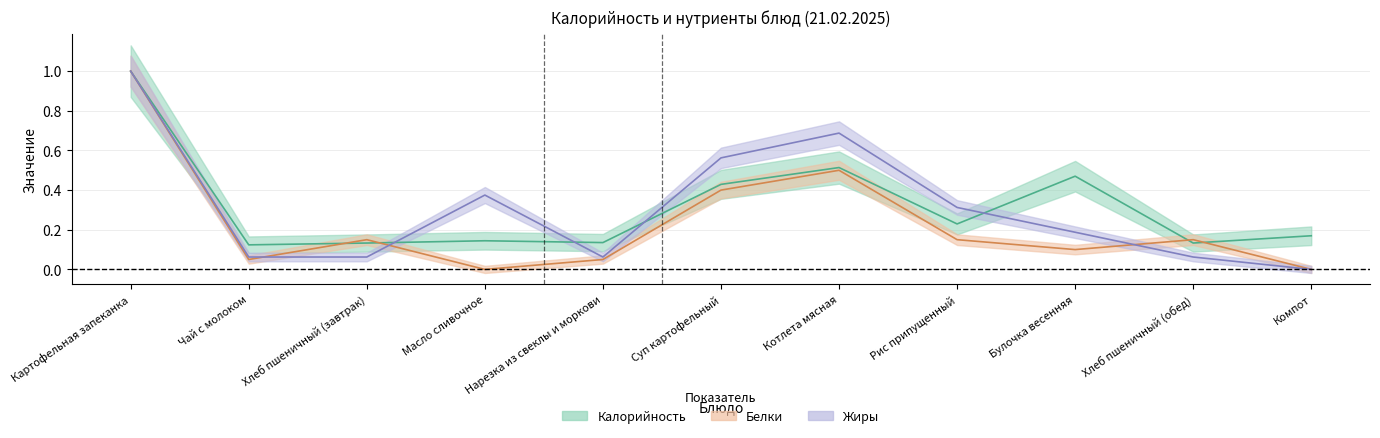

At which category is the sum across all series the highest?

Картофельная запеканка